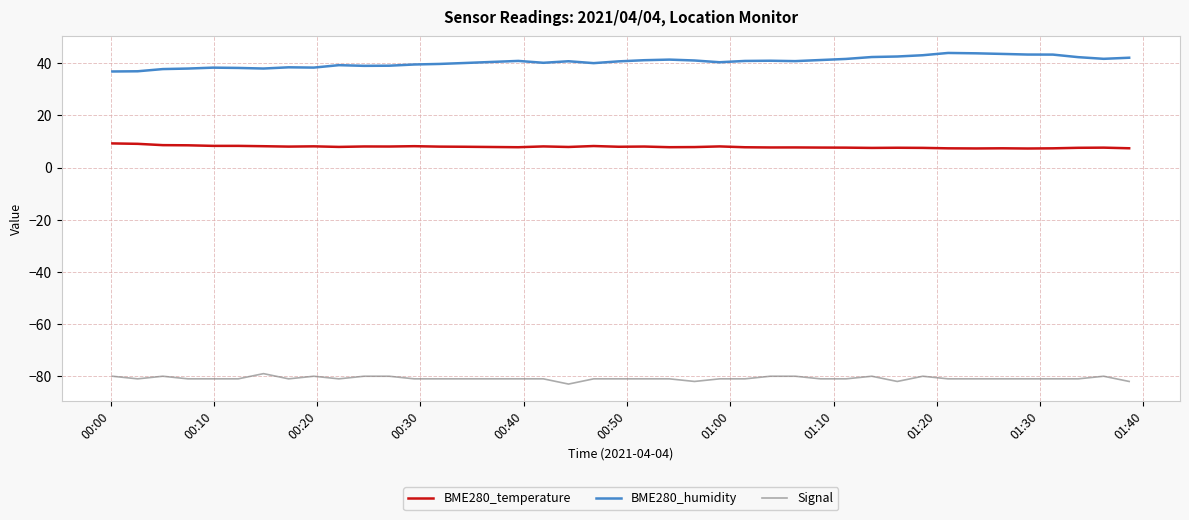

What is the smallest value displayed?

-83.0